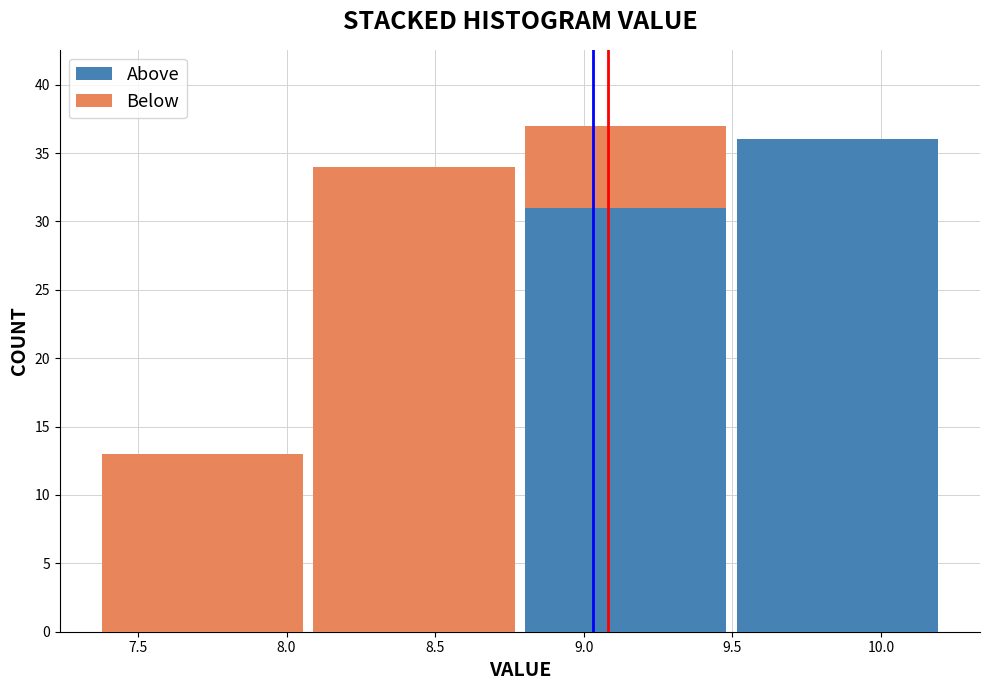

Reading left to right, list every stacked bar in this chart as the range it spans on the x-axis followed by its total height. Neither the bar edges nor the heights are printed on the chart, so give them approximately, as read against the axes.

7.35 to 8.05: 13
8.05 to 8.80: 34
8.80 to 9.50: 37
9.50 to 10.20: 36